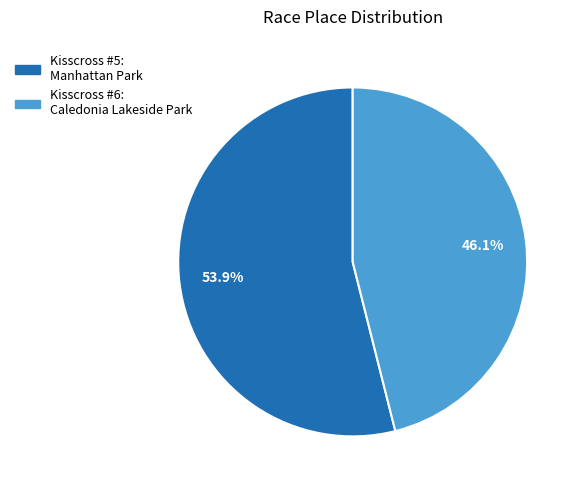

To the nearest percent, what is the combined percentage of Kisscross #5: Manhattan Park and Kisscross #6: Caledonia Lakeside Park?

100%